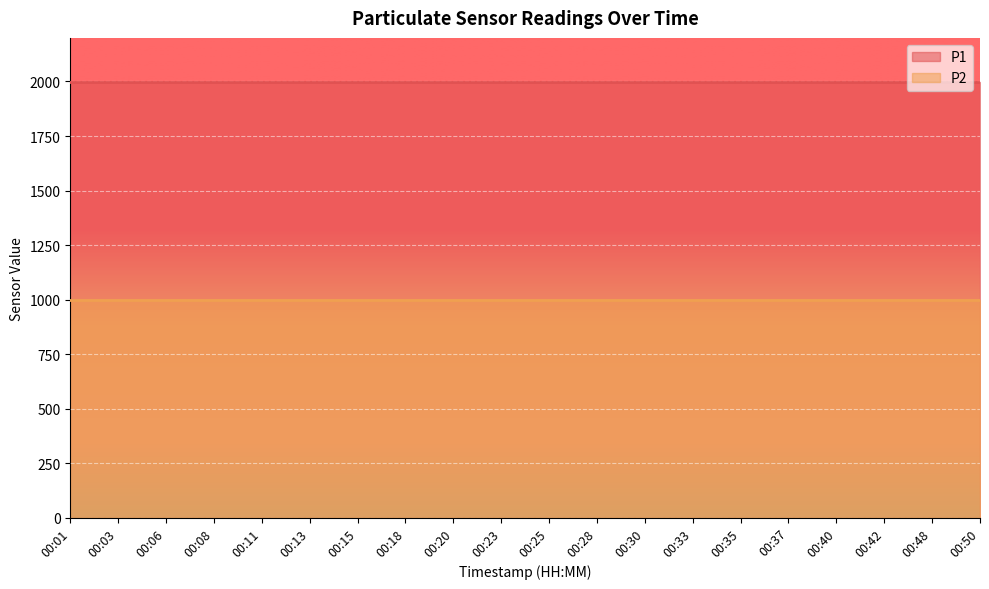

Reading left to right, list all the values displayed in this chart.

P1: 1999.9	1999.9	1999.9	1999.9	1999.9	1999.9	1999.9	1999.9	1999.9	1999.9	1999.9	1999.9	1999.9	1999.9	1999.9	1999.9	1999.9	1999.9	1999.9	1999.9
P2: 999.9	999.9	999.9	999.9	999.9	999.9	999.9	999.9	999.9	999.9	999.9	999.9	999.9	999.9	999.9	999.9	999.9	999.9	999.9	999.9